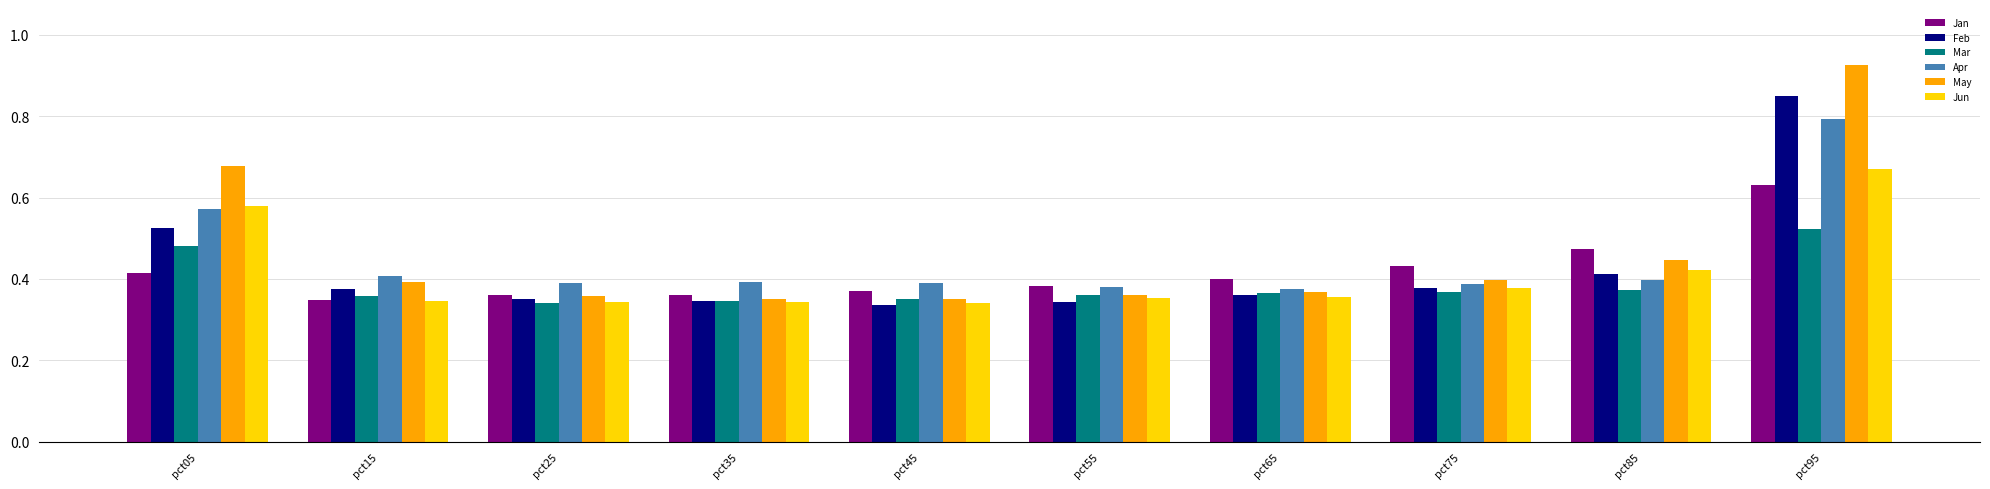

How many May values are between 0 and 1?

10